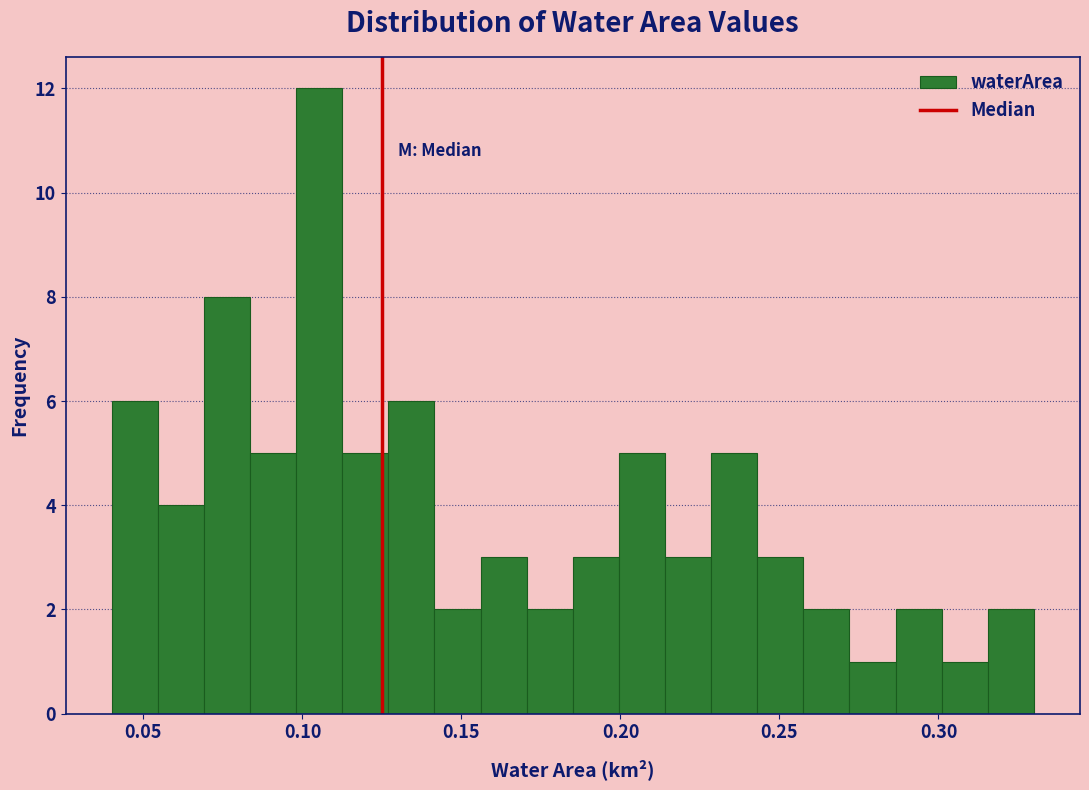

Around what value on the x-axis is the tallest bar? Give the approximate position of its centre, as read against the axis.

0.105